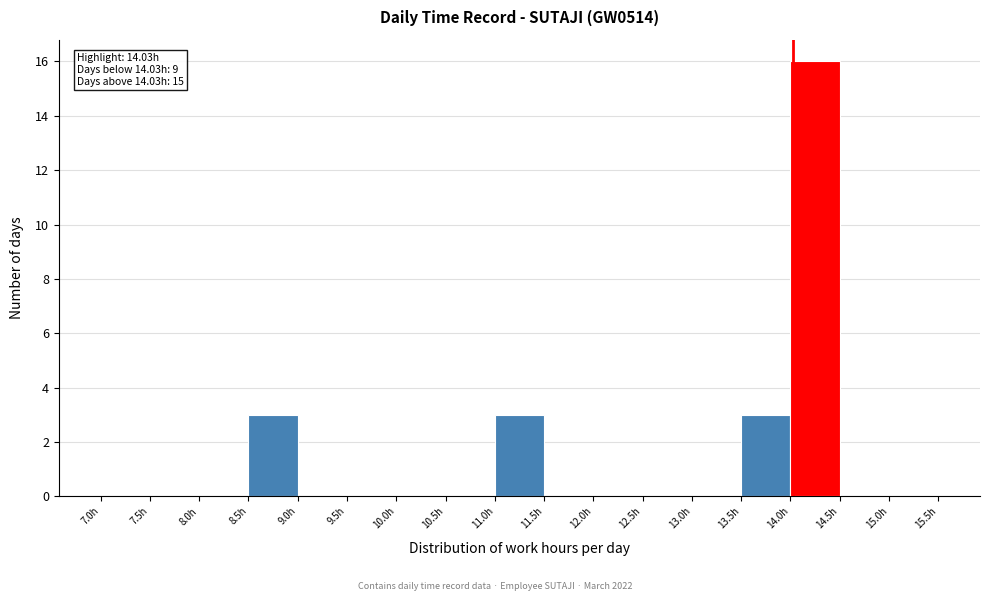

Over which range of the x-axis is the bar tallest?

14.0 to 14.5